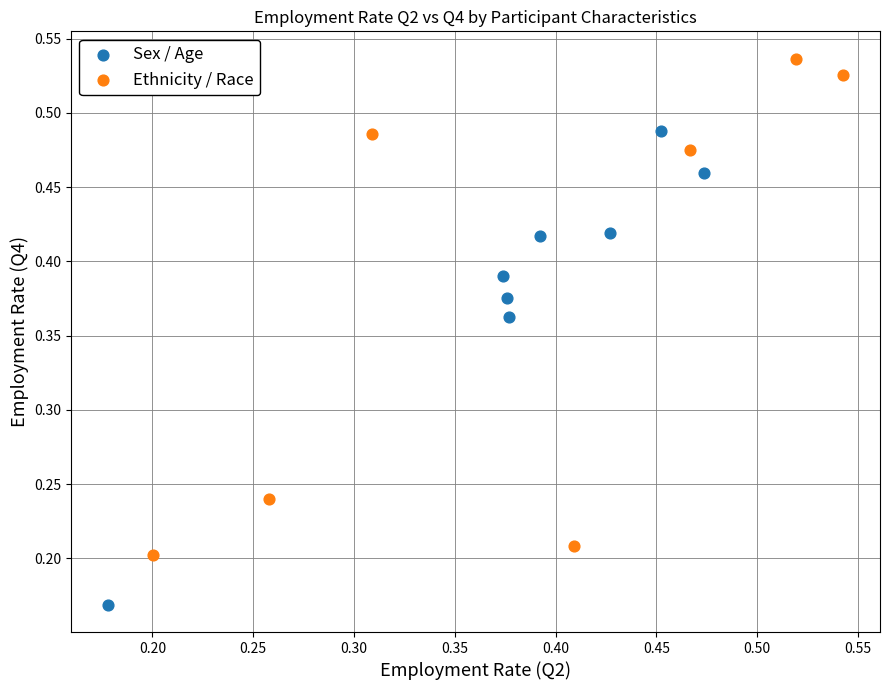

Which series reaches the minimum Y coordinate?

Sex / Age